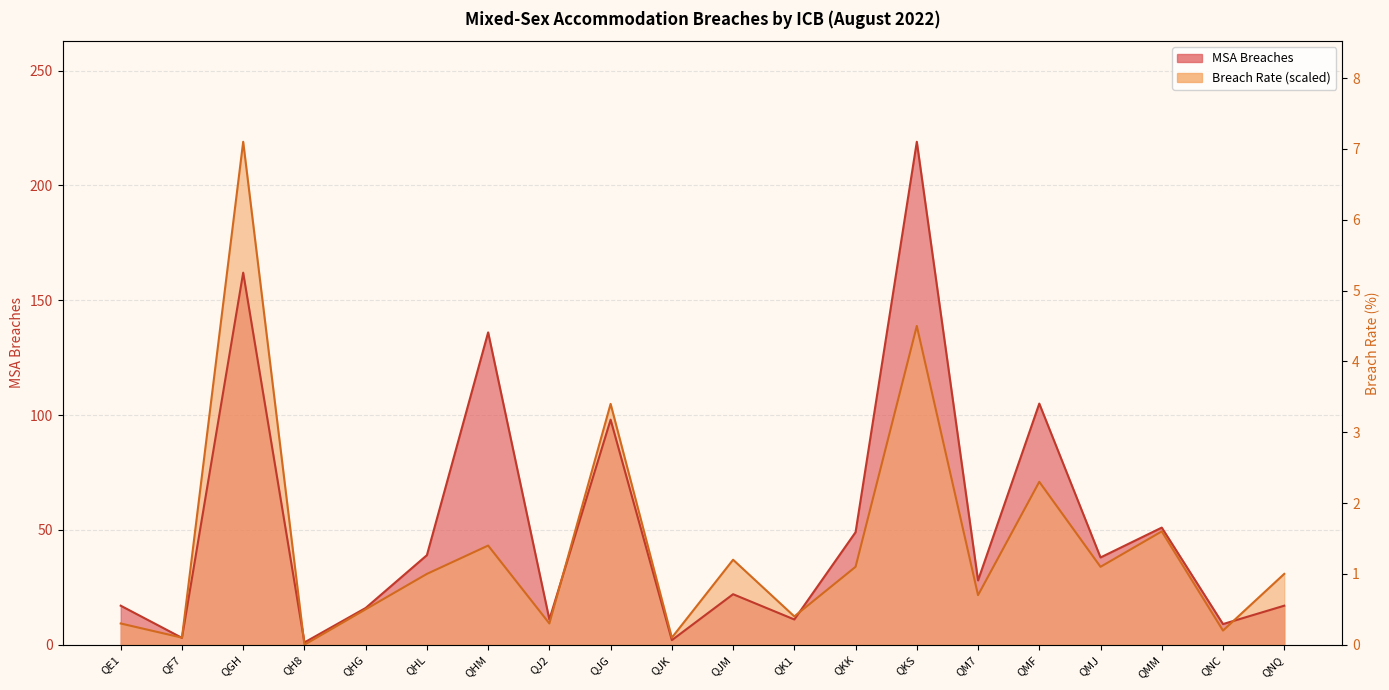

What is the maximum value shown in the chart?

219.0